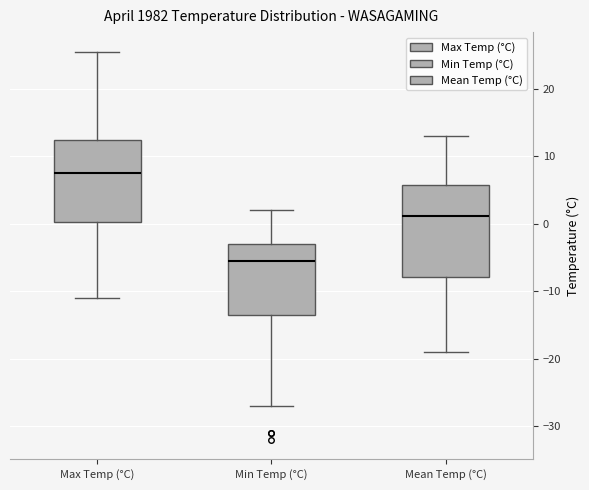

Reading left to right, read every box against the y-axis: the position of its median line, the range the box covers, and the ends of its whiskers. The values are not printed on the chart, so give them approximately, as read against the axis.

Max Temp (°C): median 8, box 0 to 12, whiskers -11 to 26
Min Temp (°C): median -5, box -13 to -3, whiskers -27 to 2
Mean Temp (°C): median 1, box -8 to 6, whiskers -19 to 13